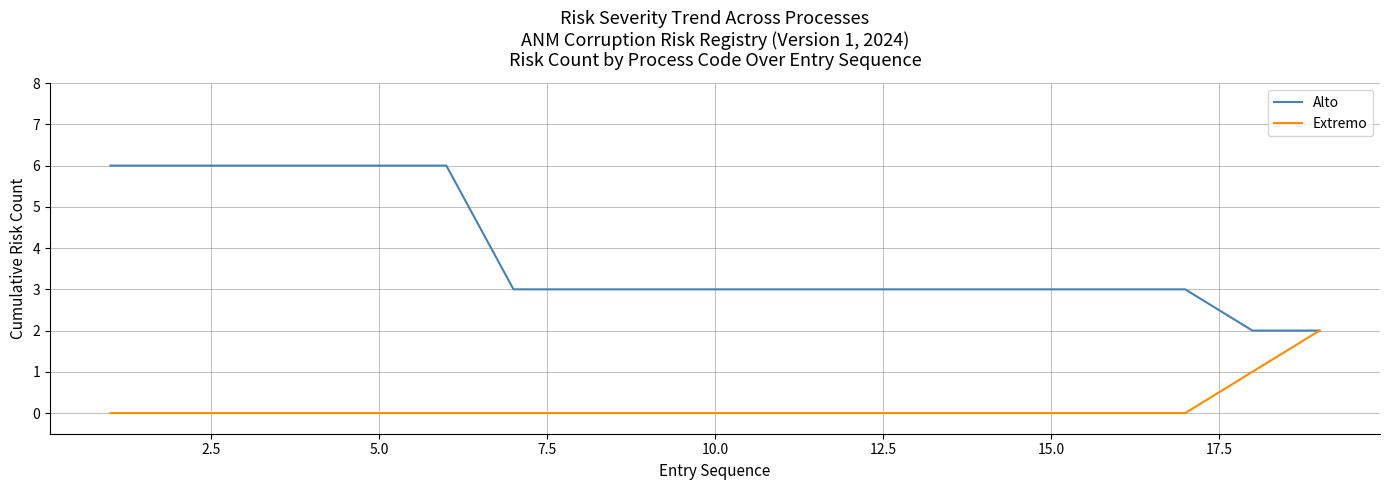

What is the greatest value displayed?

6